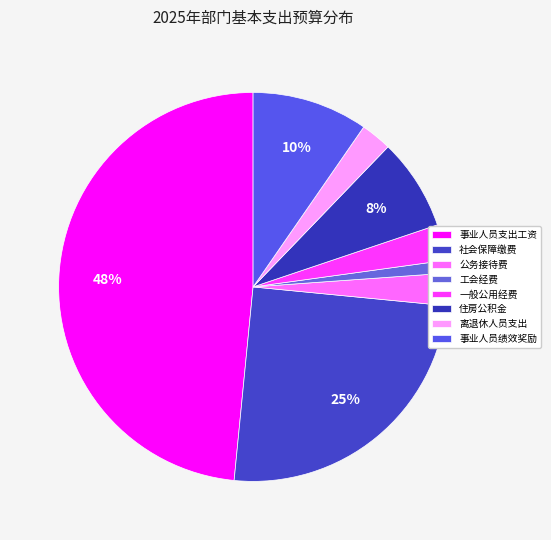

How many slices are in this pie chart?

8